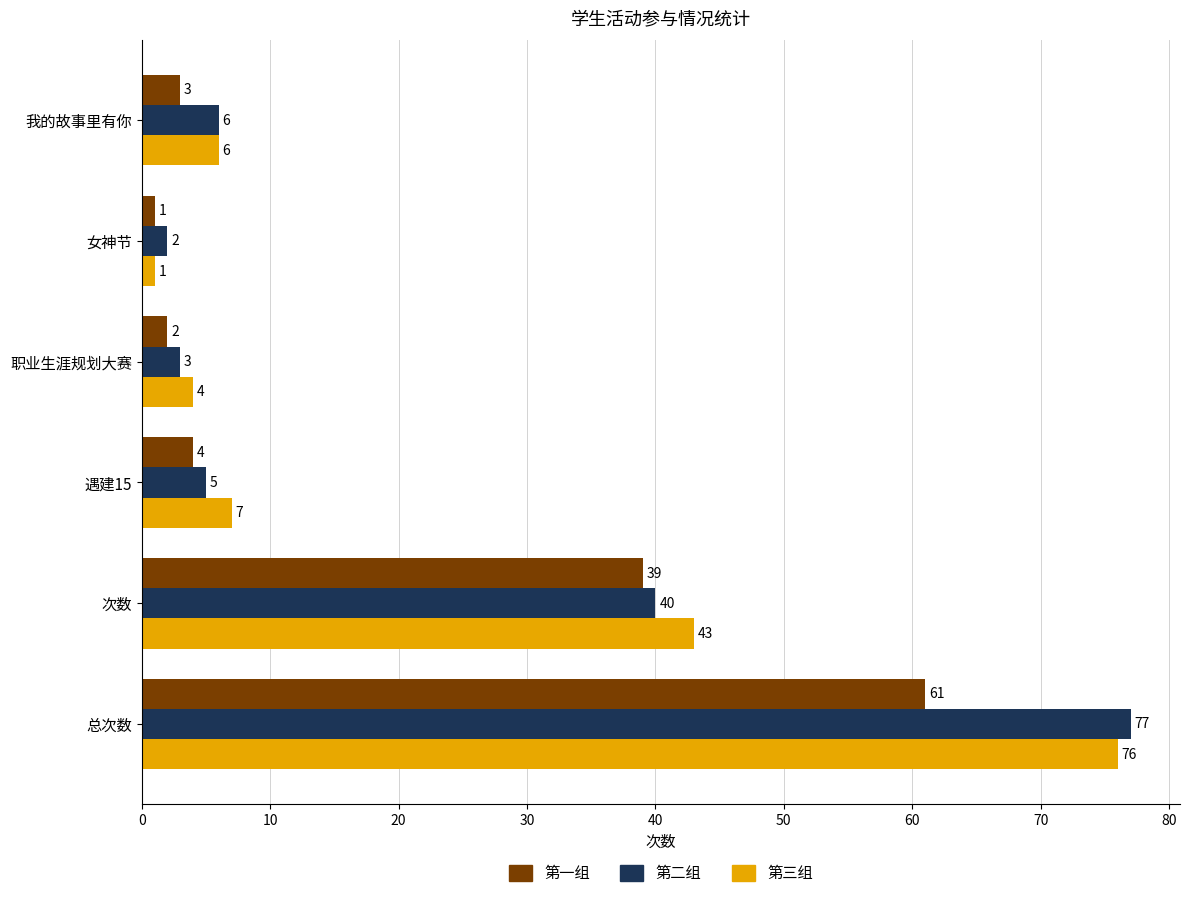

The value of 第三组 at 总次数 is 123. True or false?

False